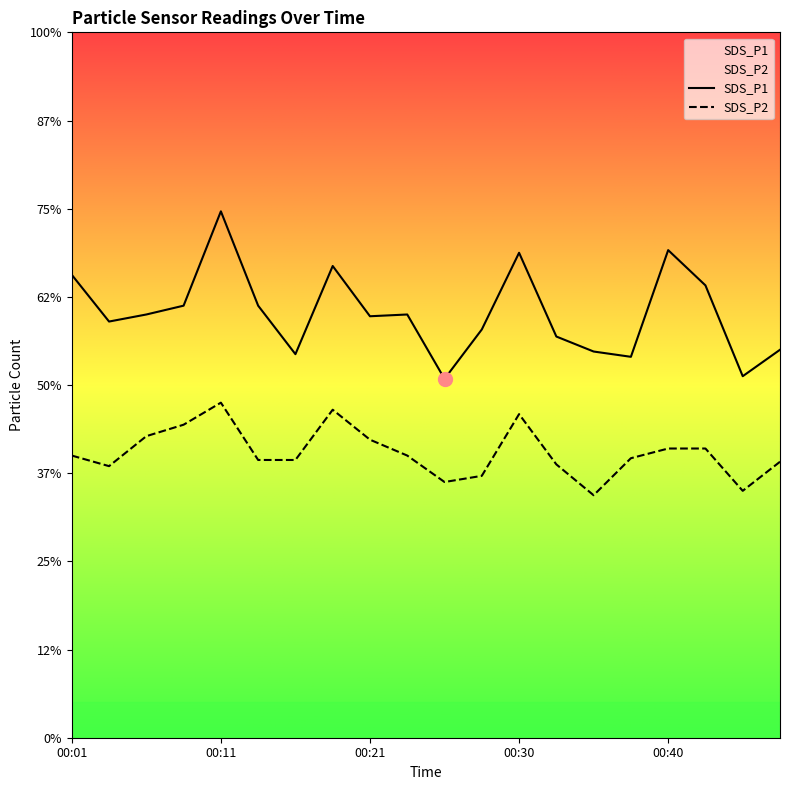

True or false: SDS_P1 and SDS_P2 cross at least once.

False